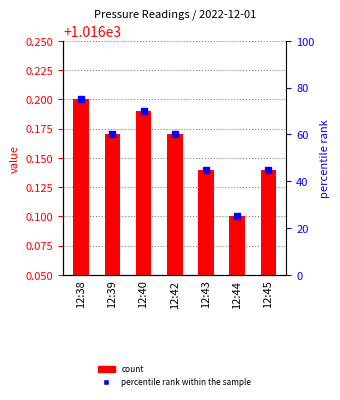

What is the maximum value shown in the chart?

1016.2